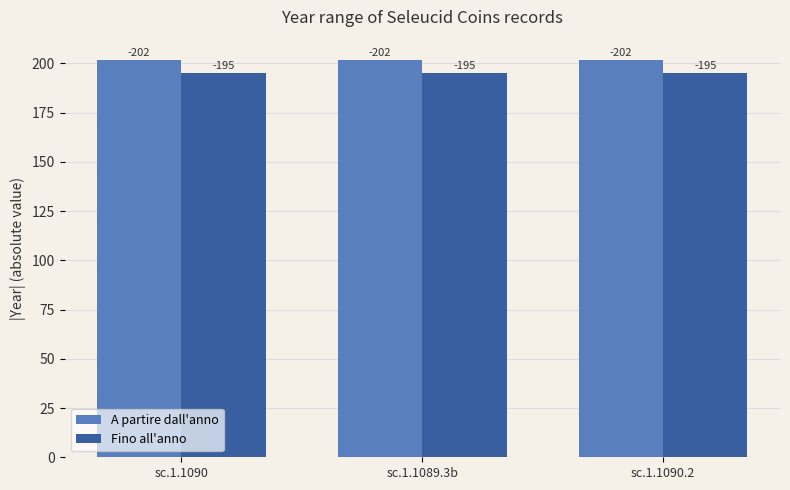

How many bars are there in each group?

2